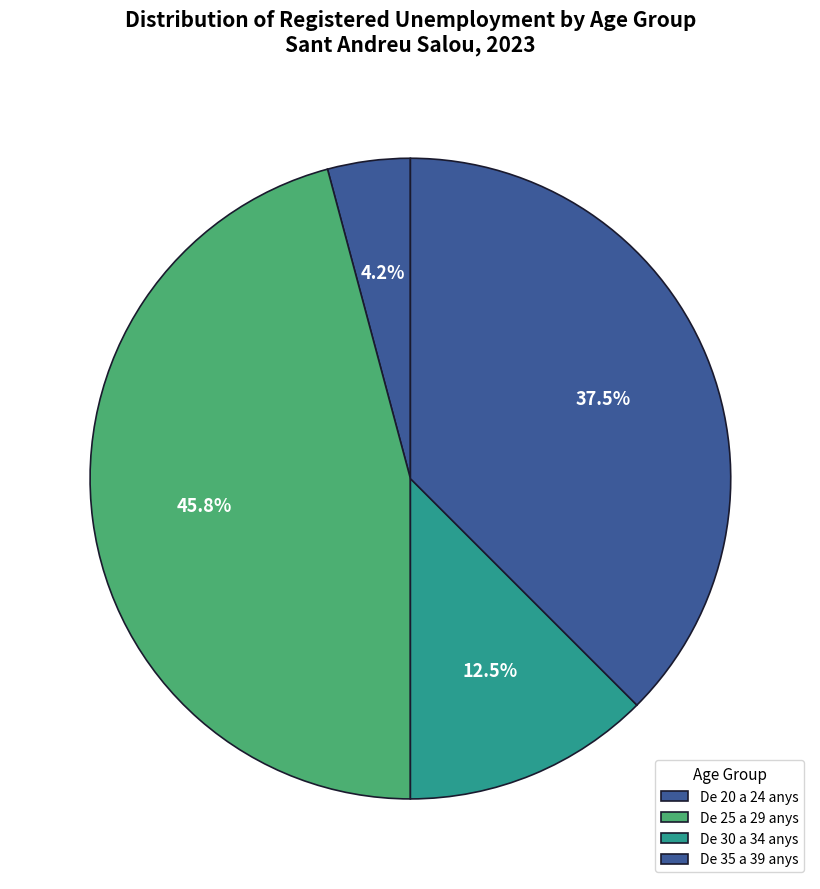

Rank the categories by value from highest to lowest.

De 25 a 29 anys, De 35 a 39 anys, De 30 a 34 anys, De 20 a 24 anys